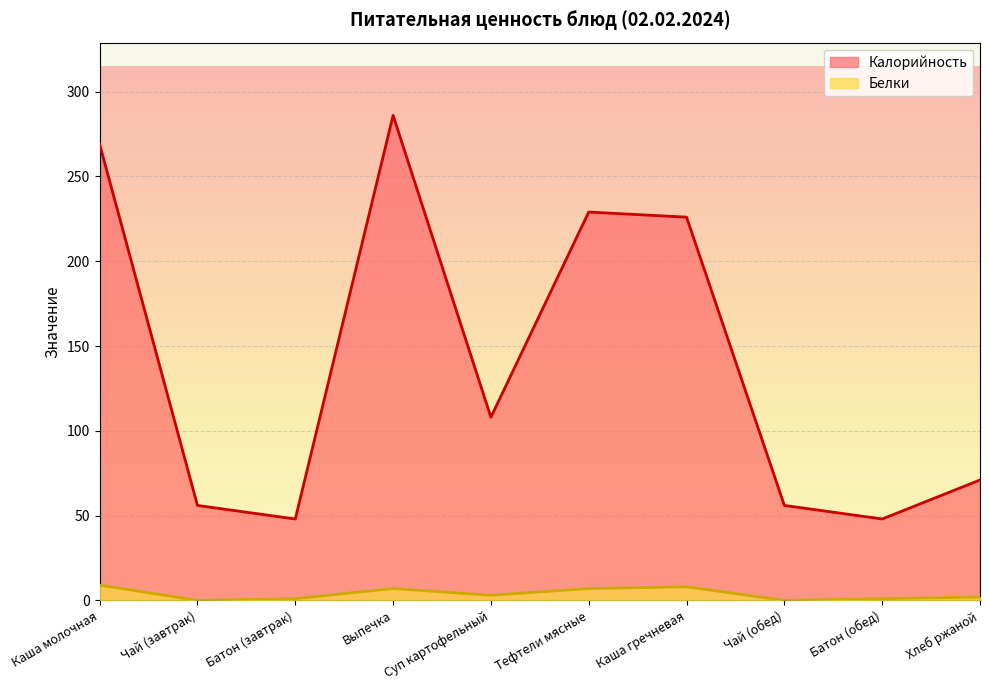

What is the difference between the maximum and minimum values in the Белки series?

9